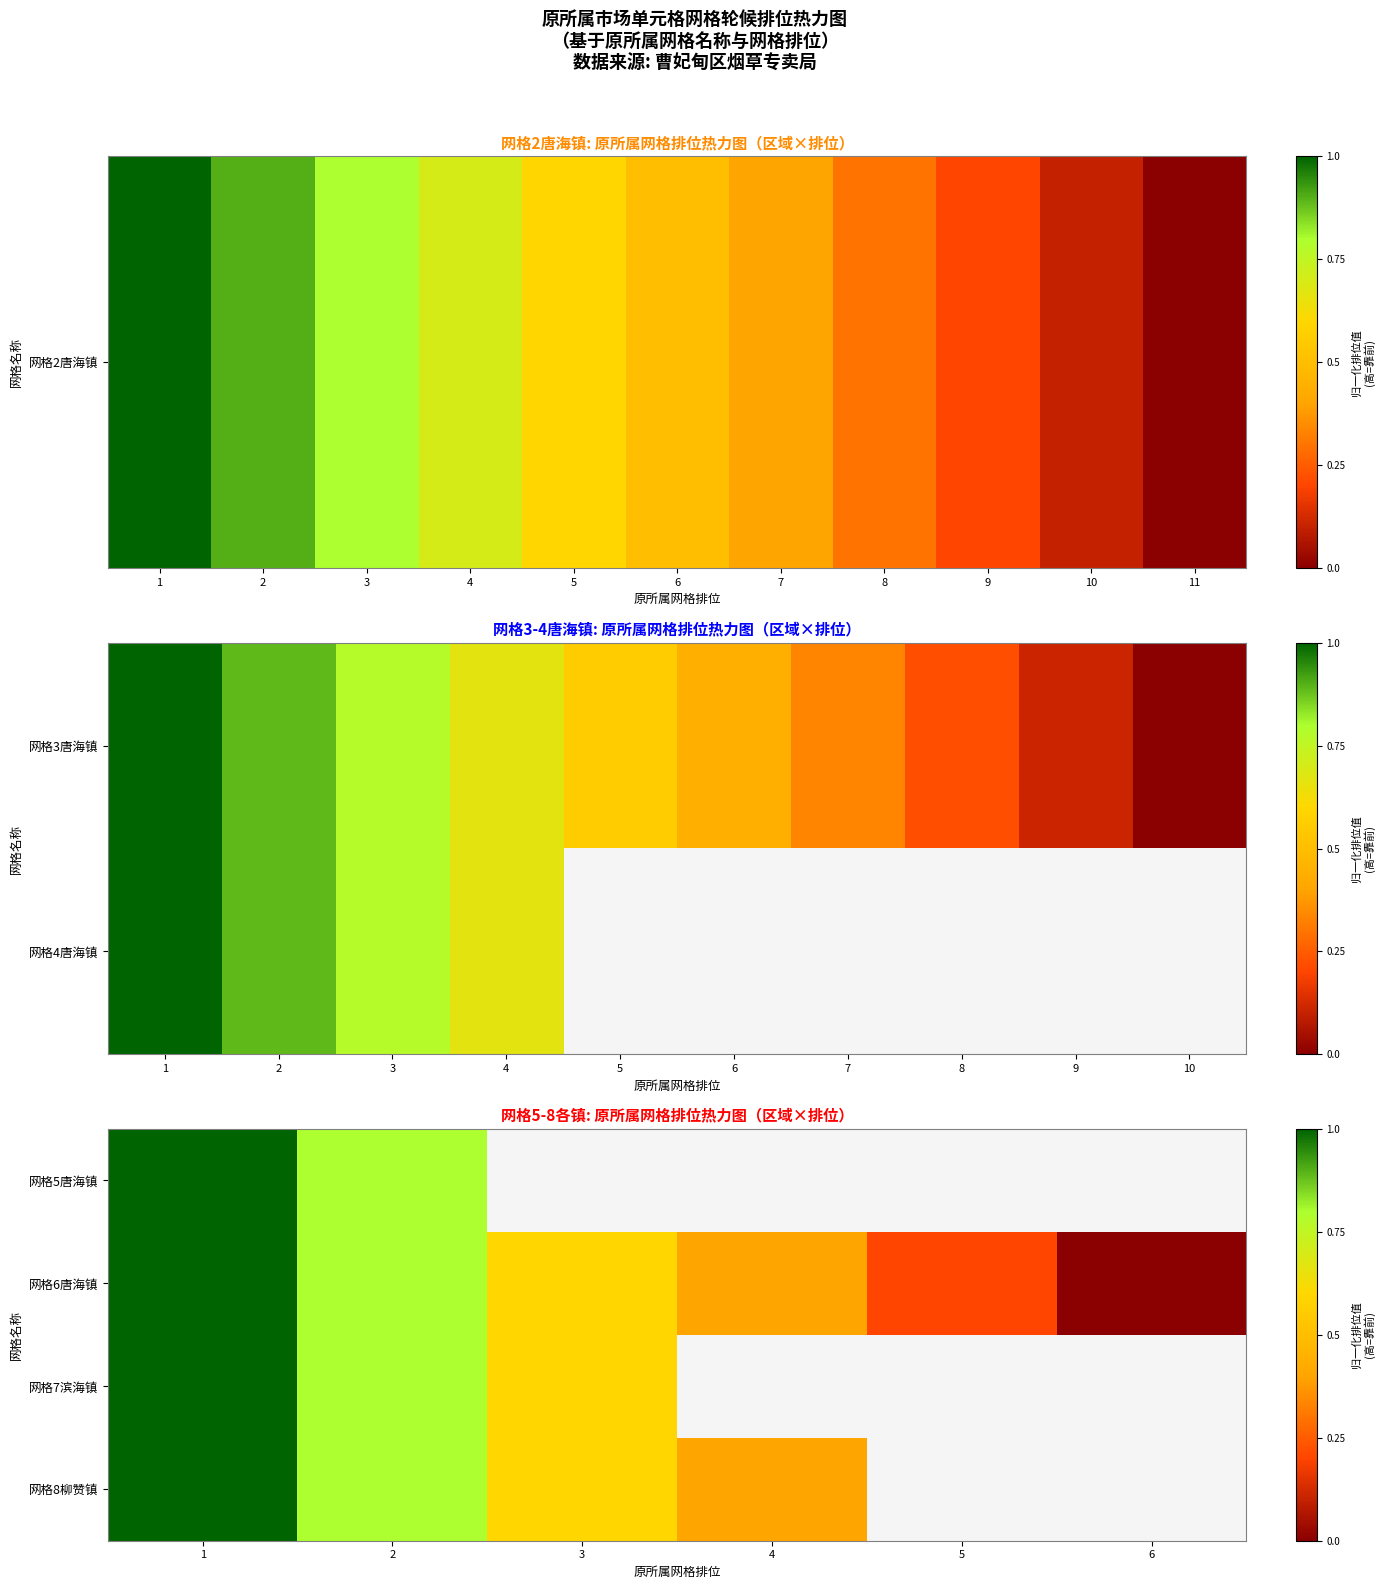

At which category is the sum across all series the highest?

1